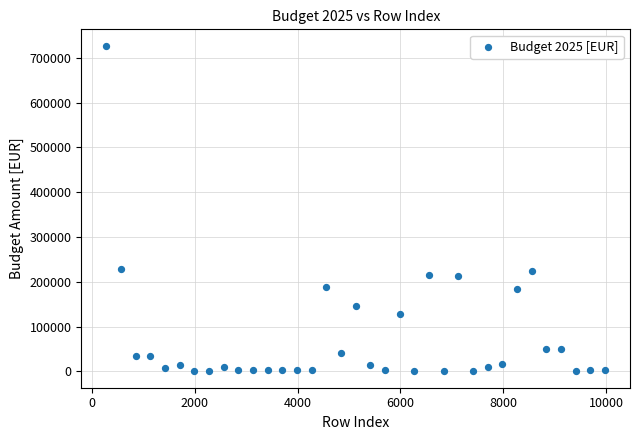

What is the range of Y values (max minus min)?

727300